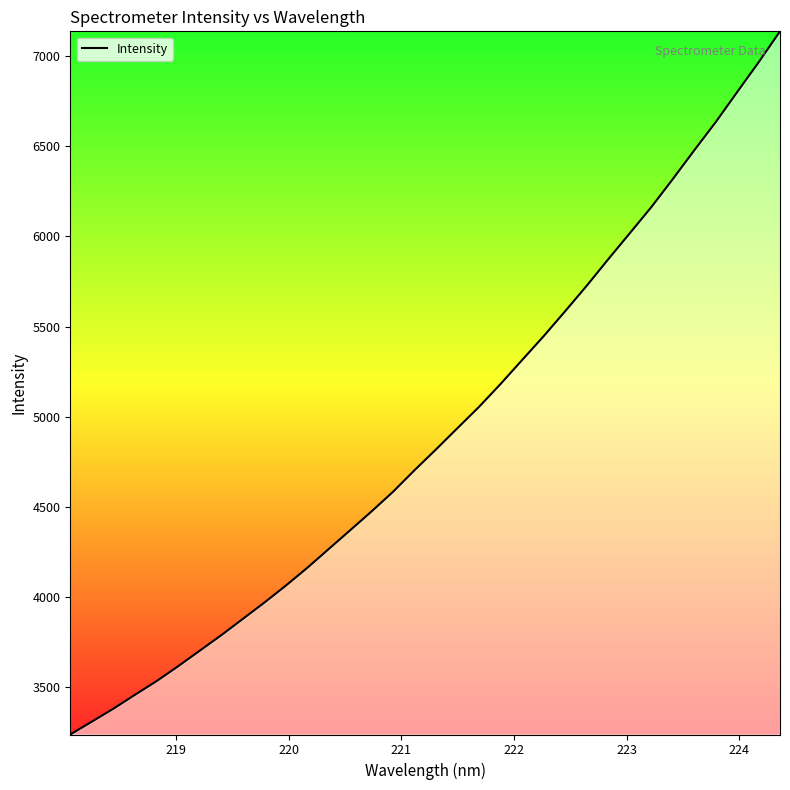

How many lines are shown in the chart?

1